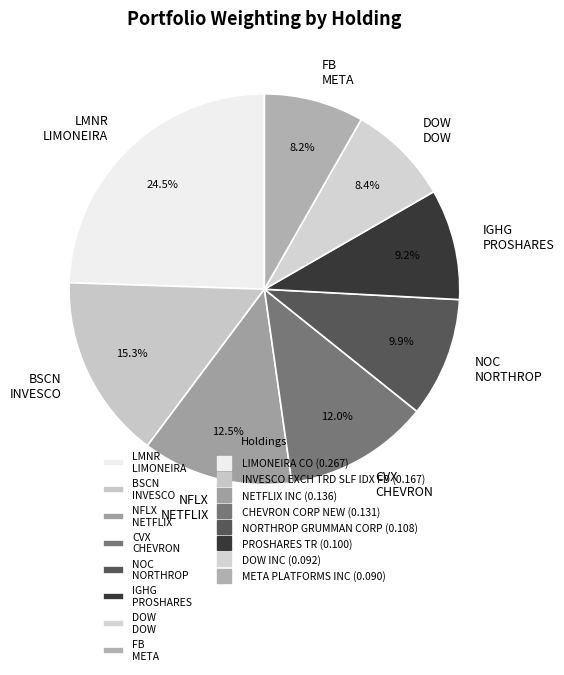

How many slices are in this pie chart?

8